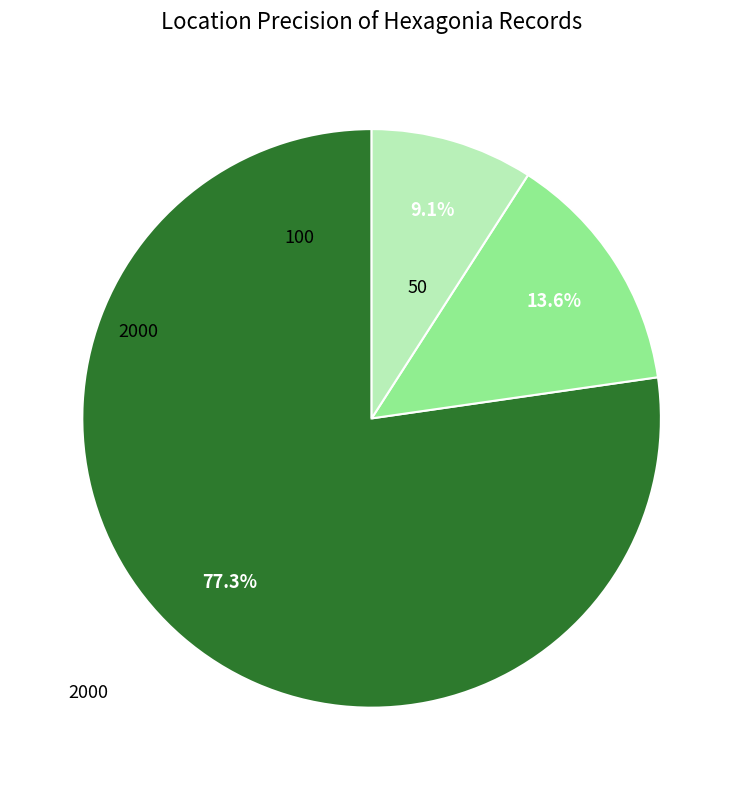

Does any single category account for the majority?

Yes